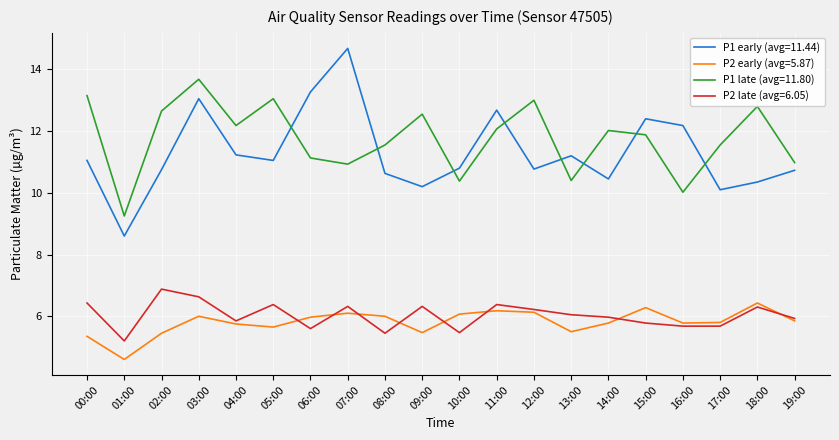

The value of P1 late (avg=11.80) at 00:00 is 19.5. True or false?

False